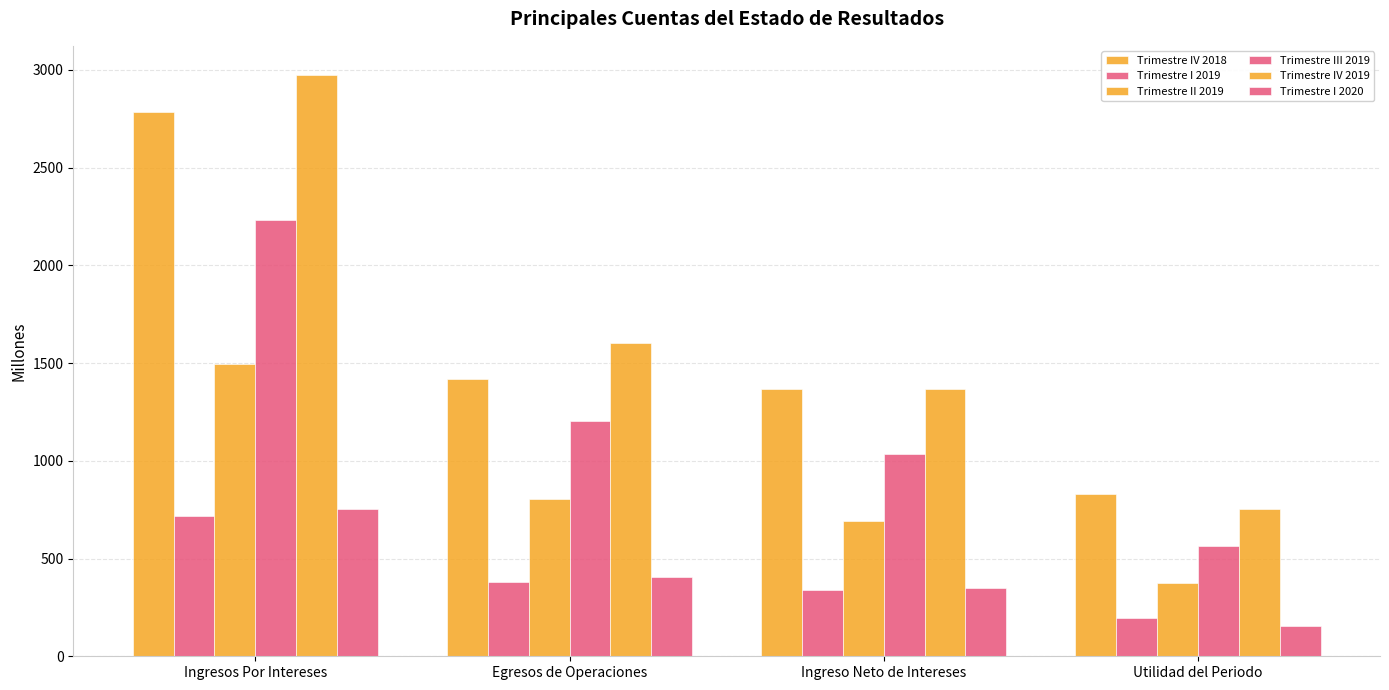

What is the difference between the maximum and minimum values in the Trimestre II 2019 series?

1119.1